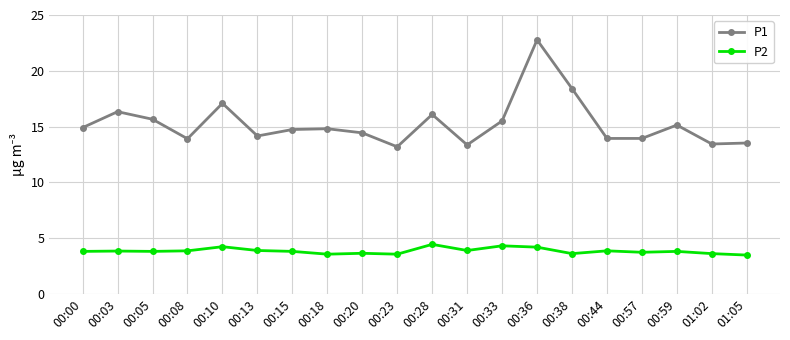

What is the sum of all P1 values?

305.2